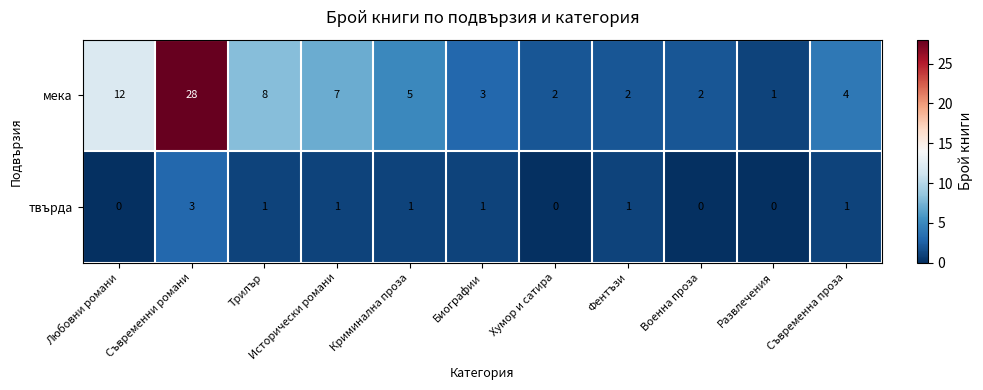

Rank the series by their maximum value, from highest to lowest.

мека, твърда